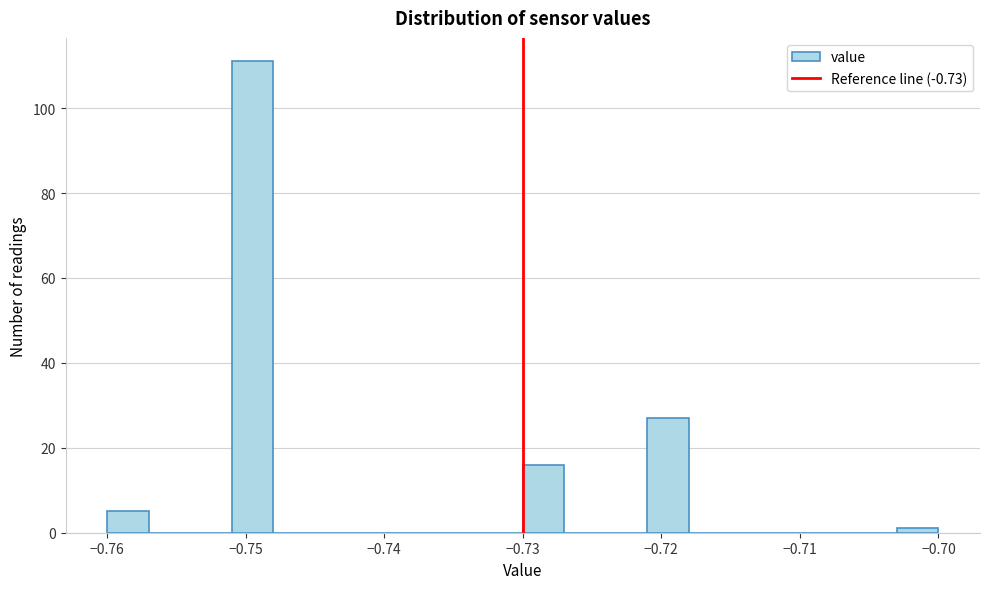

Around what value on the x-axis is the tallest bar? Give the approximate position of its centre, as read against the axis.

-0.749